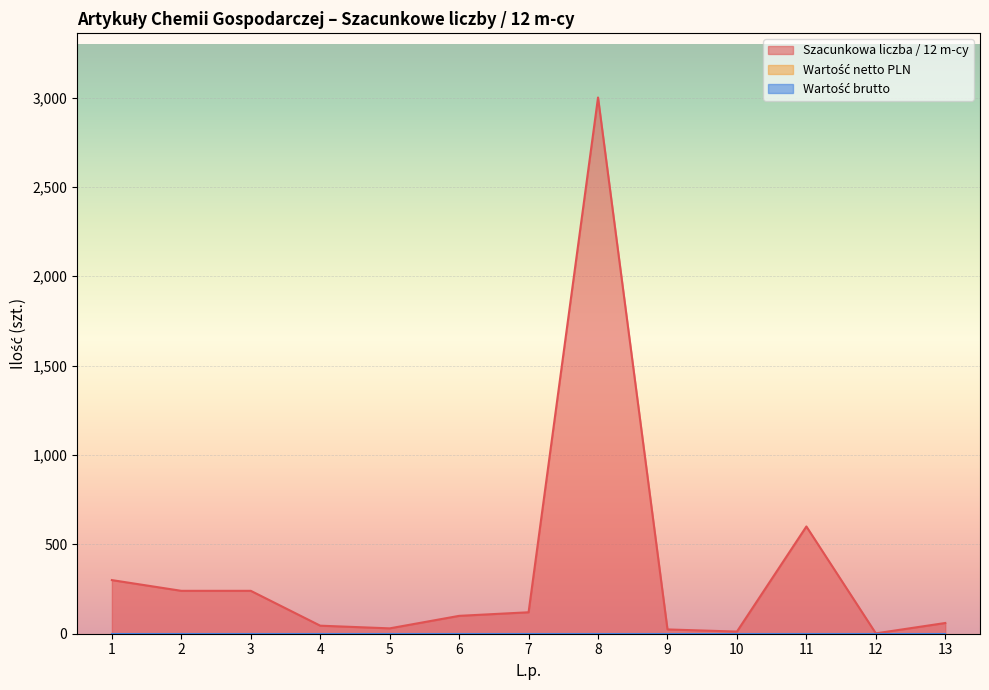

Which category has the highest value across all series?

8